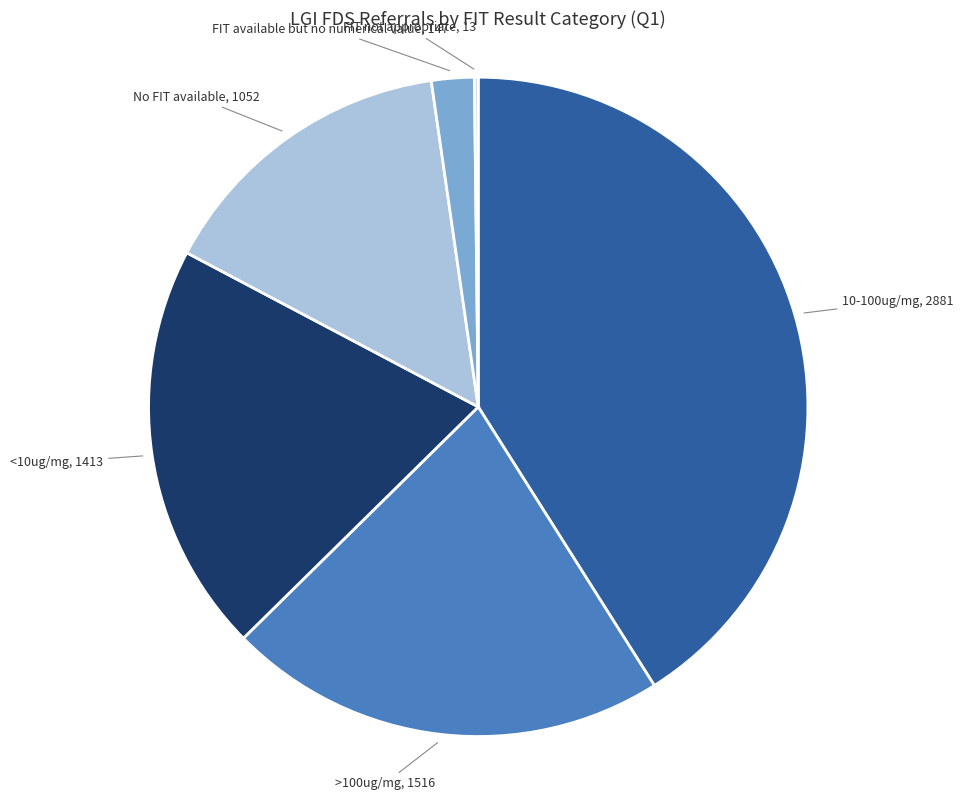

Is there any slice that represents more than half of the pie?

No